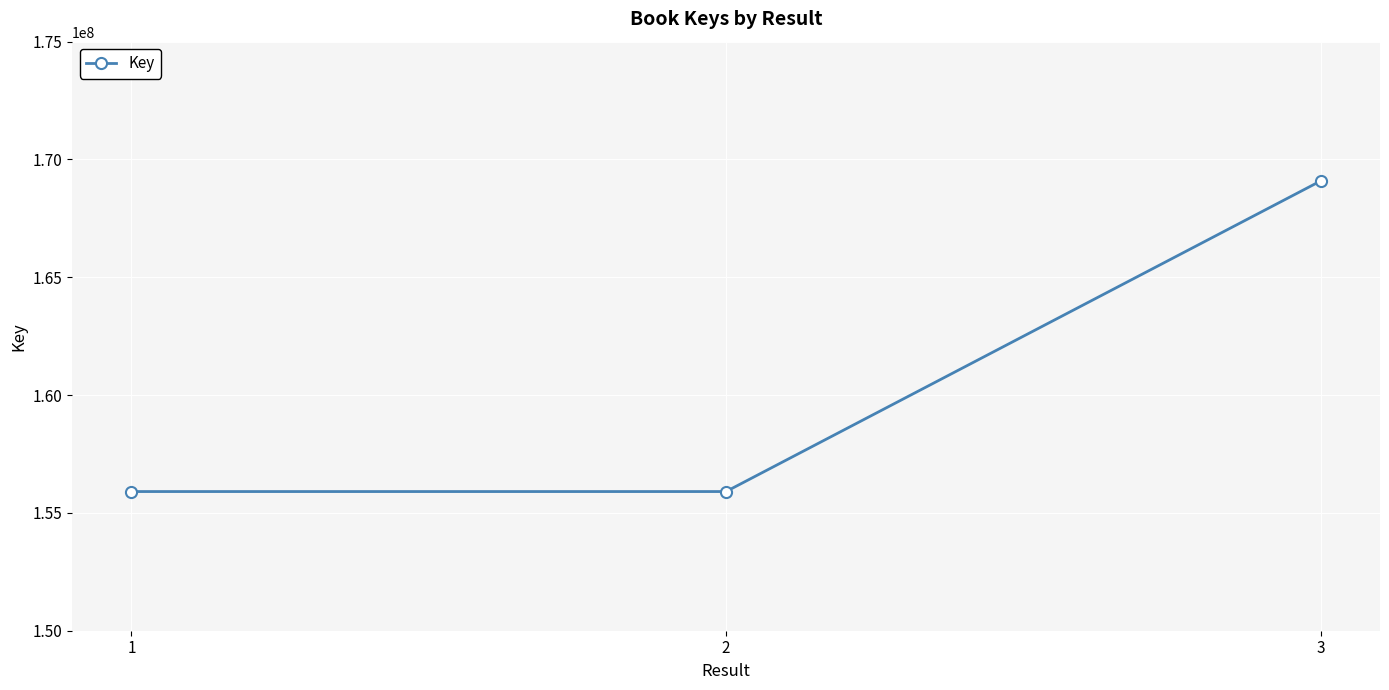

What is the change in value from 1 to 2?

+40